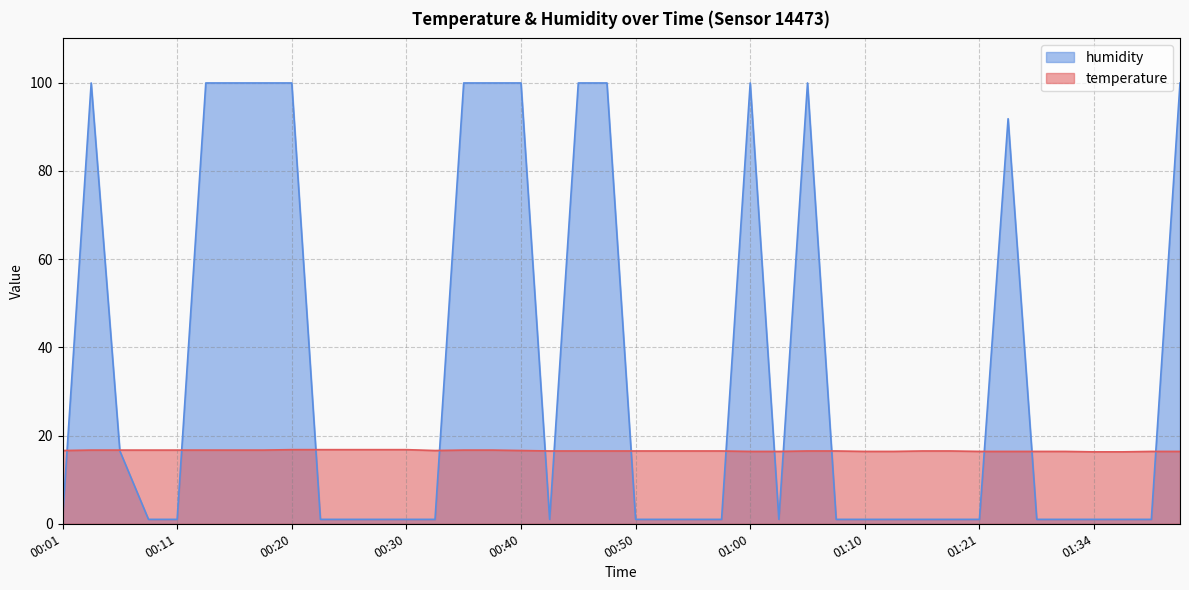

True or false: humidity has more than 2 interior local peaks.

True